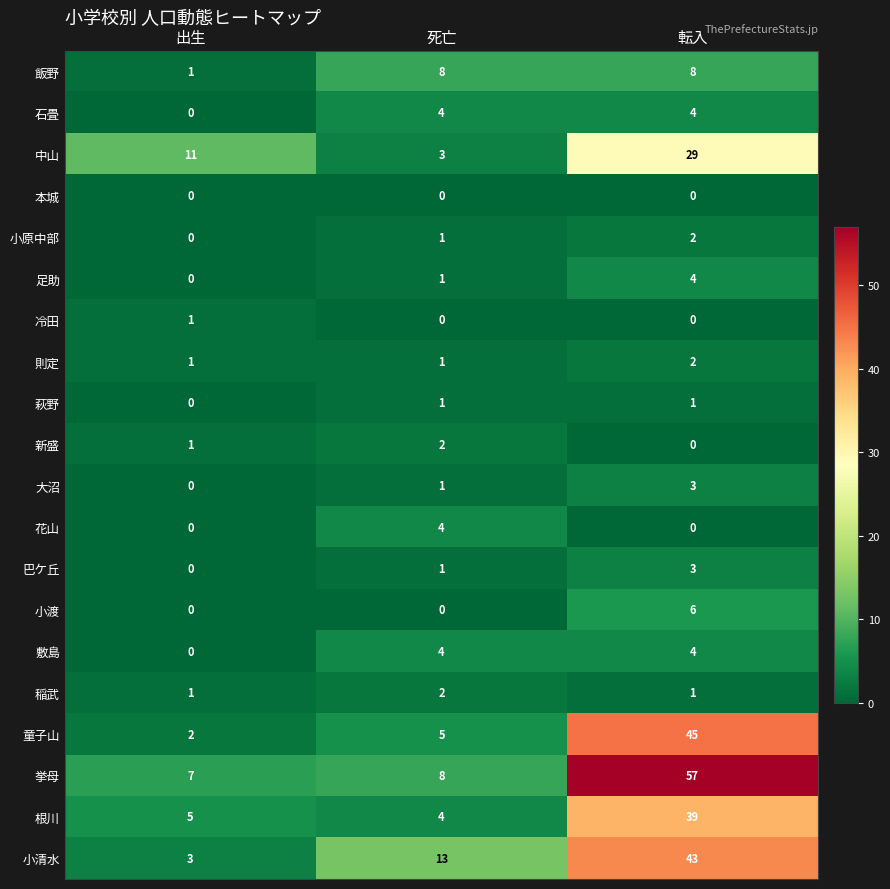

Count the 小原中部 values in the range 0 to 2.

3